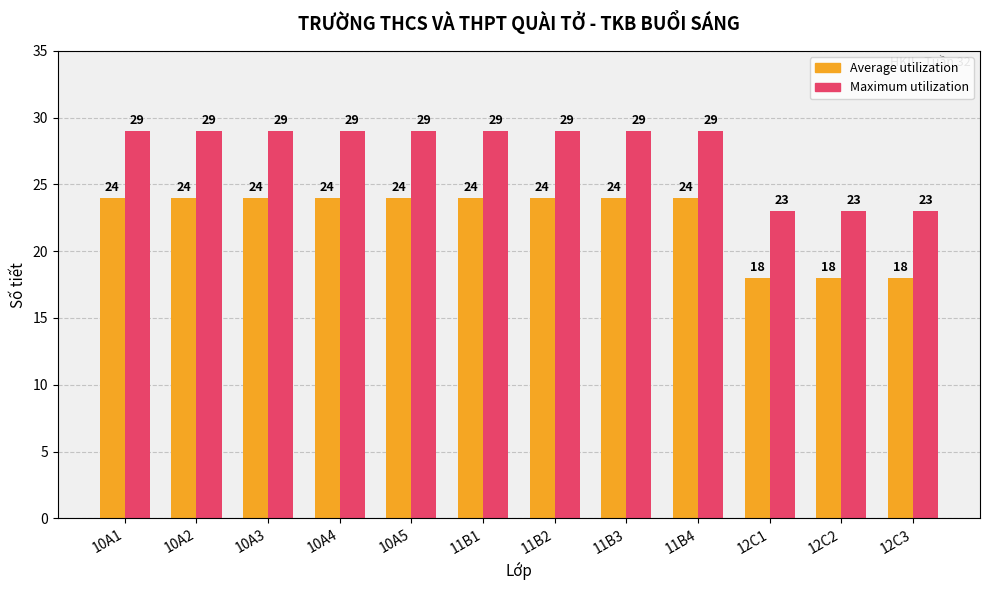

What is the greatest value displayed?

29